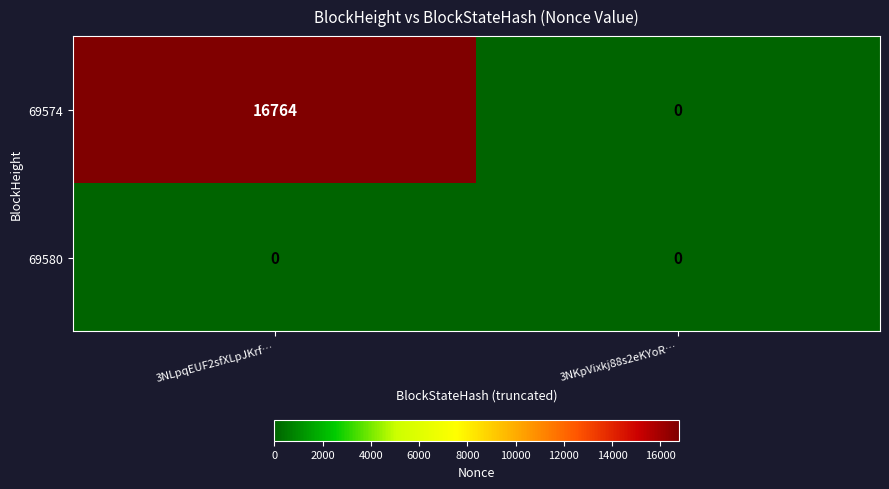

True or false: 69580 has a value of 0 at 3NKpVixkj88s2eKYoR….

True